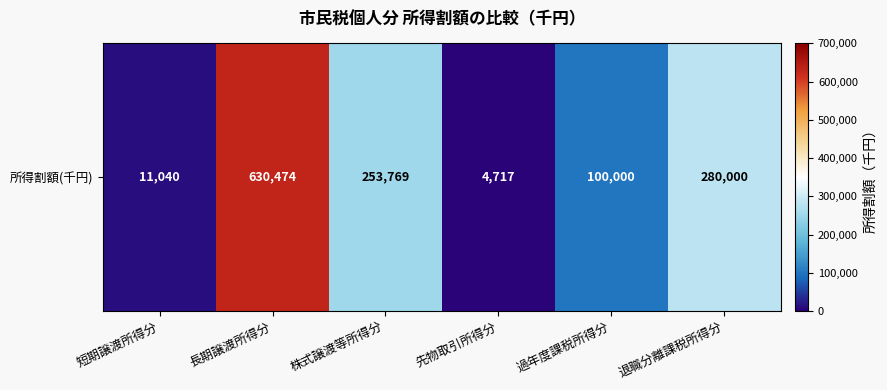

What is the sum of all values?

1280000